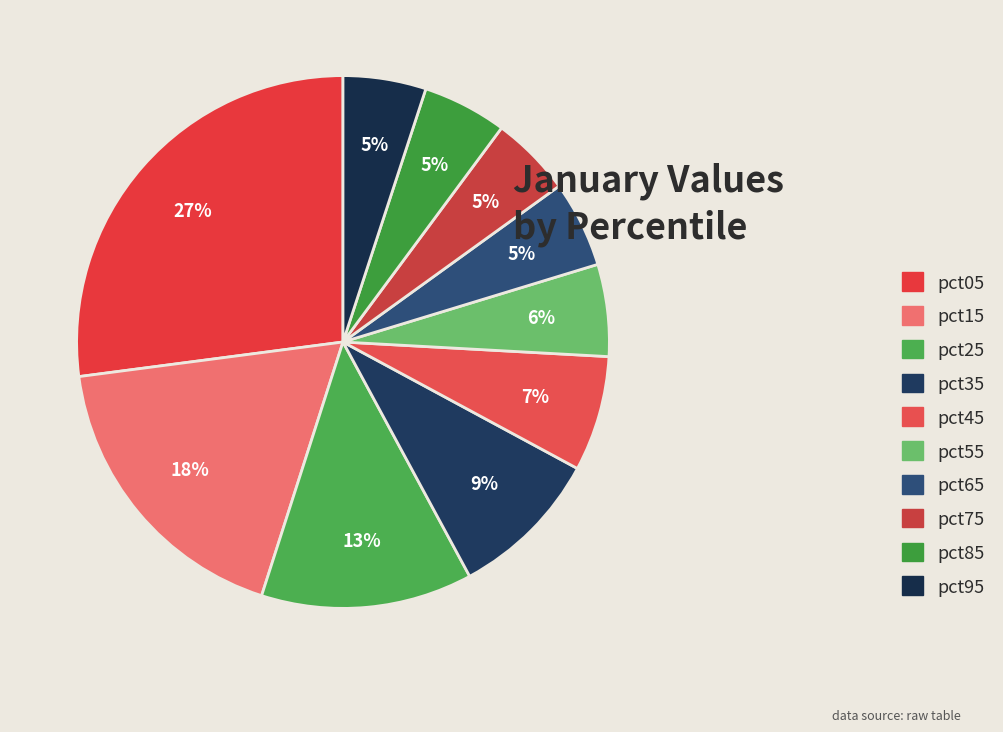

How many slices are in this pie chart?

10